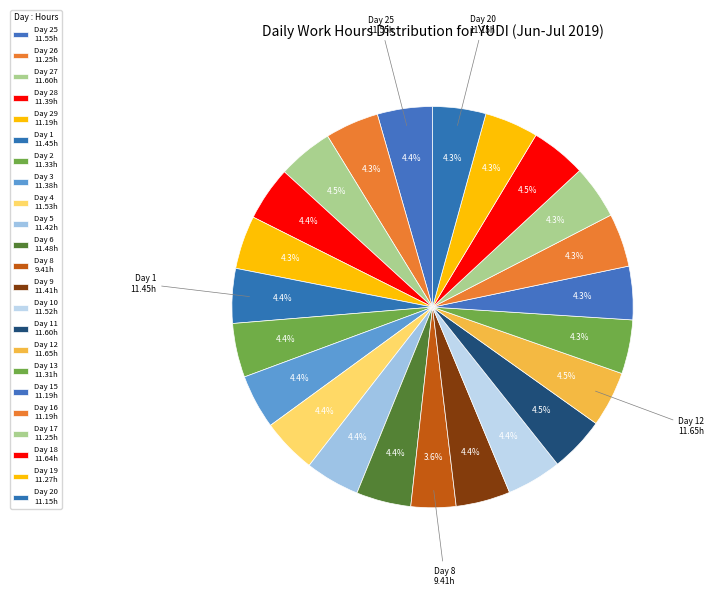

How many slices are in this pie chart?

23